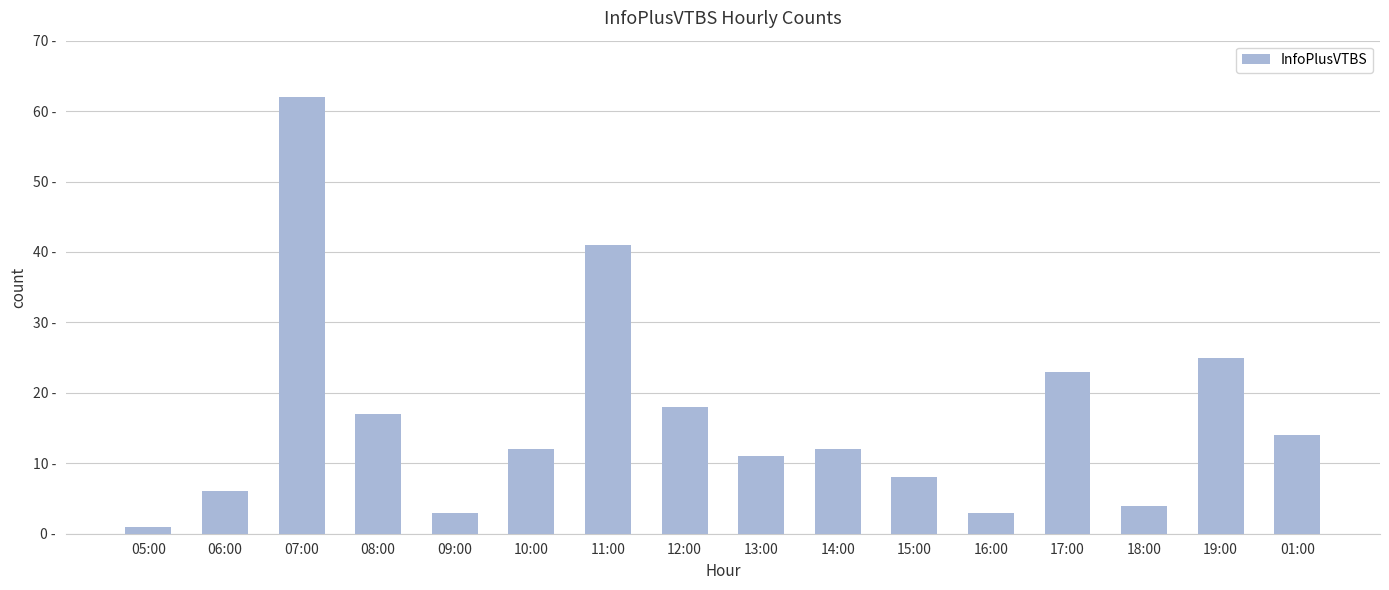

What is the ratio of the value at 10:00 to the value at 07:00?

0.2